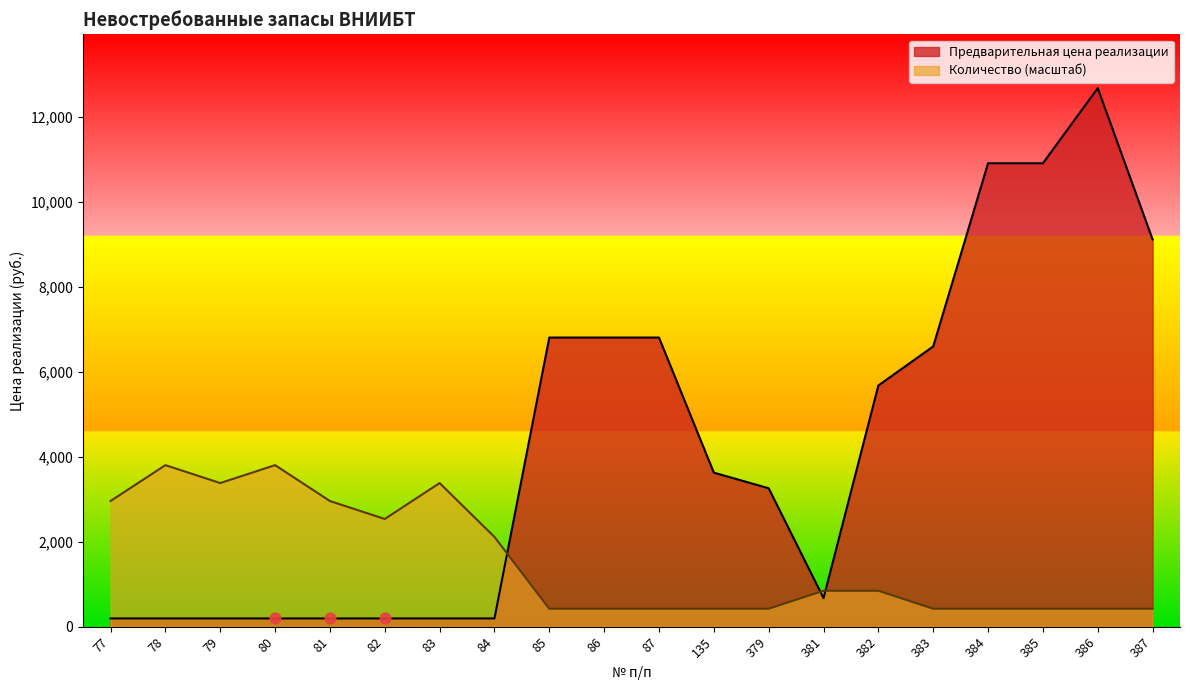

Which series contains the highest Y value?

Предварительная цена реализации